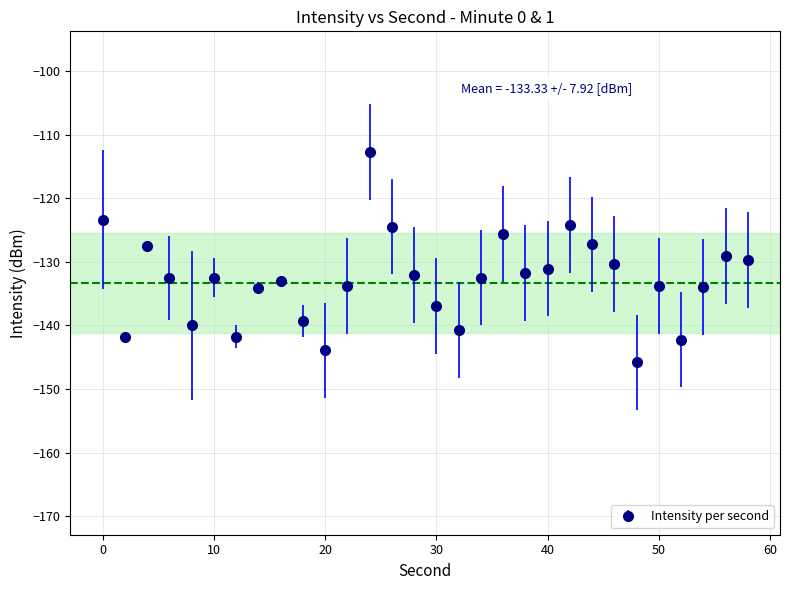

What is the average value?

-132.9